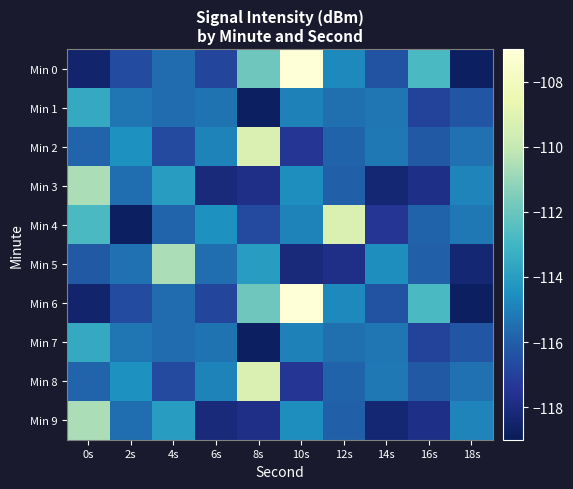

Reading left to right, what are all the values shown in this chart?

Min 0: 0s=-118.5	2s=-116.6	4s=-115.6	6s=-116.8	8s=-111.9	10s=-107.0	12s=-114.7	14s=-116.4	16s=-112.7	18s=-118.7
Min 1: 0s=-113.5	2s=-115.3	4s=-115.5	6s=-115.4	8s=-118.7	10s=-114.9	12s=-115.5	14s=-115.3	16s=-116.9	18s=-116.3
Min 2: 0s=-115.8	2s=-114.5	4s=-116.7	6s=-114.9	8s=-109.2	10s=-117.4	12s=-115.8	14s=-115.2	16s=-116.2	18s=-115.4
Min 3: 0s=-110.6	2s=-115.5	4s=-114.0	6s=-118.1	8s=-117.8	10s=-114.6	12s=-115.9	14s=-118.3	16s=-117.8	18s=-114.8
Min 4: 0s=-112.7	2s=-118.7	4s=-115.8	6s=-114.5	8s=-116.7	10s=-114.9	12s=-109.2	14s=-117.4	16s=-115.8	18s=-115.2
Min 5: 0s=-116.2	2s=-115.4	4s=-110.6	6s=-115.5	8s=-114.0	10s=-118.1	12s=-117.8	14s=-114.6	16s=-115.9	18s=-118.3
Min 6: 0s=-118.5	2s=-116.6	4s=-115.6	6s=-116.8	8s=-111.9	10s=-107.0	12s=-114.7	14s=-116.4	16s=-112.7	18s=-118.7
Min 7: 0s=-113.5	2s=-115.3	4s=-115.5	6s=-115.4	8s=-118.7	10s=-114.9	12s=-115.5	14s=-115.3	16s=-116.9	18s=-116.3
Min 8: 0s=-115.8	2s=-114.5	4s=-116.7	6s=-114.9	8s=-109.2	10s=-117.4	12s=-115.8	14s=-115.2	16s=-116.2	18s=-115.4
Min 9: 0s=-110.6	2s=-115.5	4s=-114.0	6s=-118.1	8s=-117.8	10s=-114.6	12s=-115.9	14s=-118.3	16s=-117.8	18s=-114.8